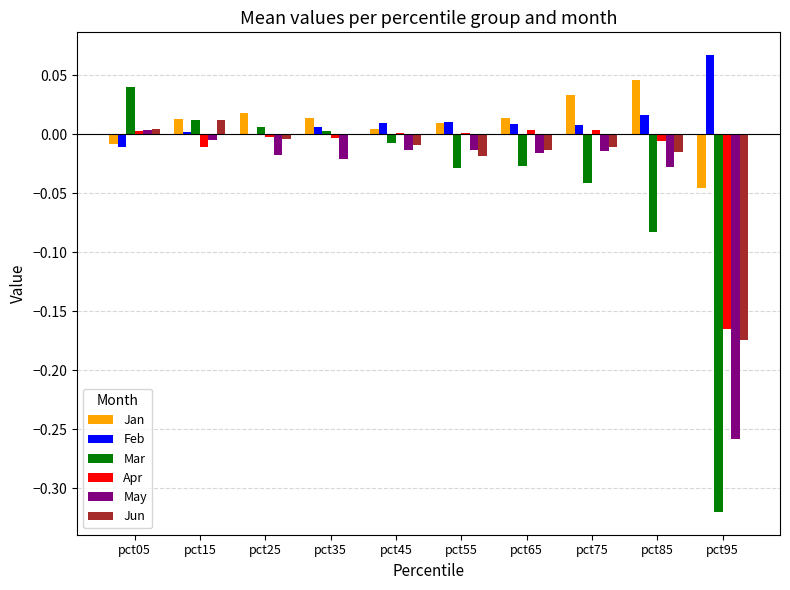

Which category has the highest value across all series?

pct95